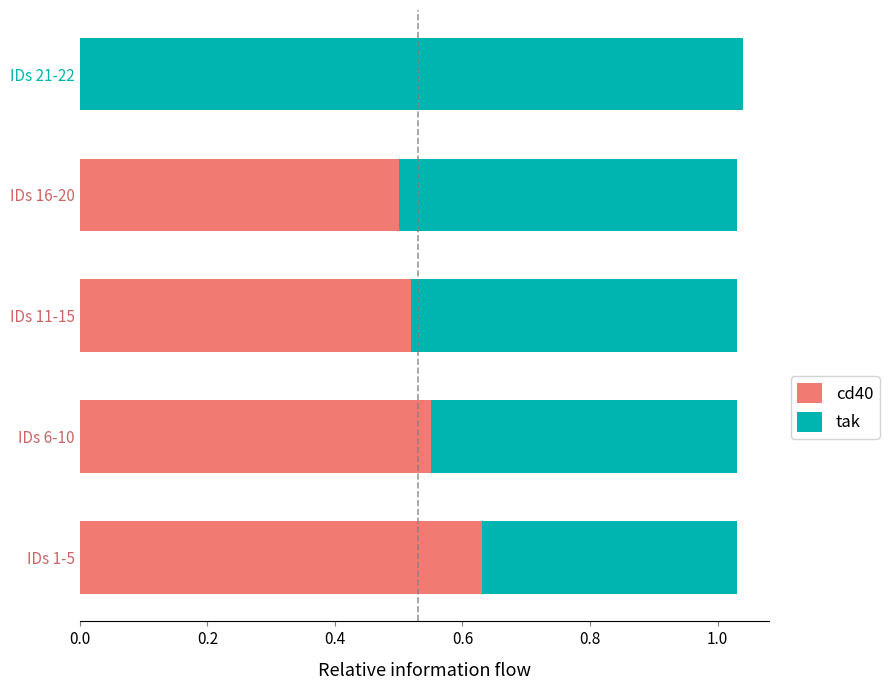

What is the sum of all cd40 values?

2.2